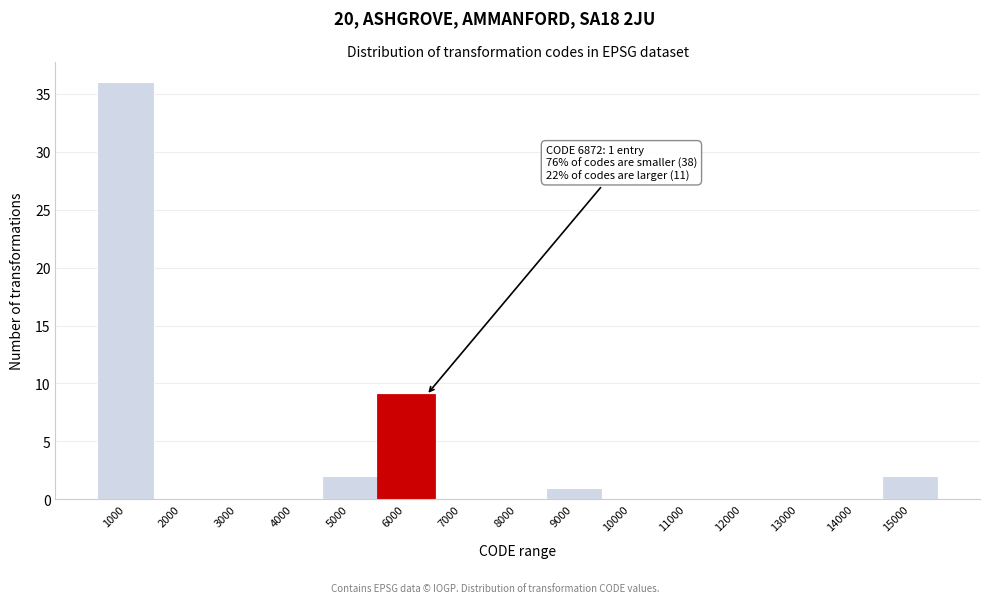

Reading right to left, transcribe all the data shown in this chart.

15000=2	14000=0	13000=0	12000=0	11000=0	10000=0	9000=1	8000=0	7000=0	6000=9	5000=2	4000=0	3000=0	2000=0	1000=36